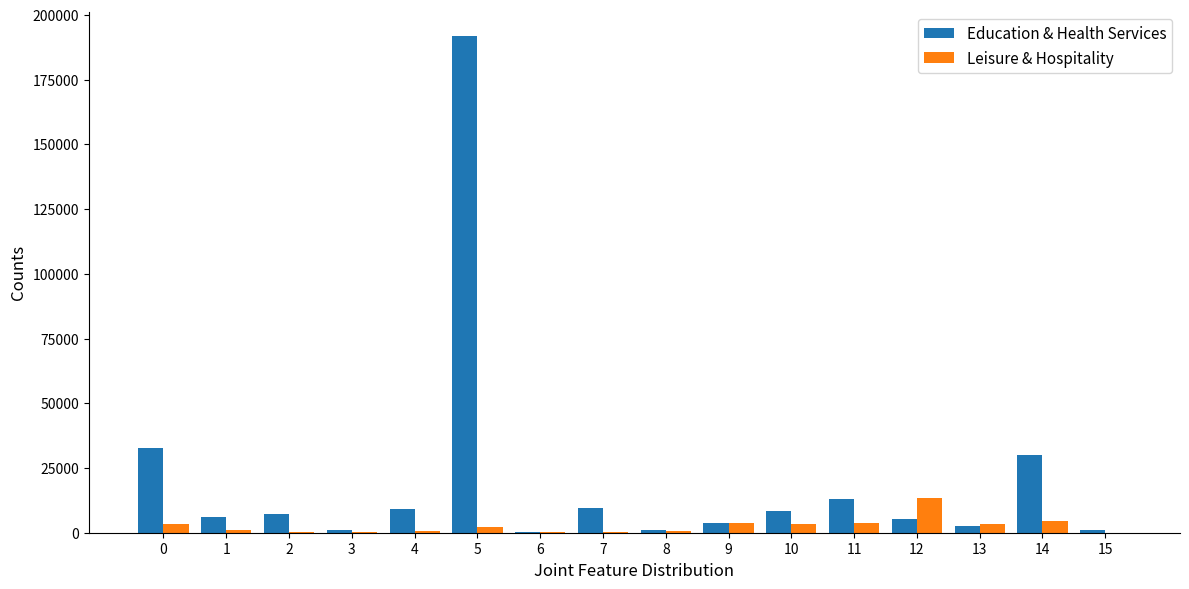

Which series has the largest total across all categories?

Education & Health Services